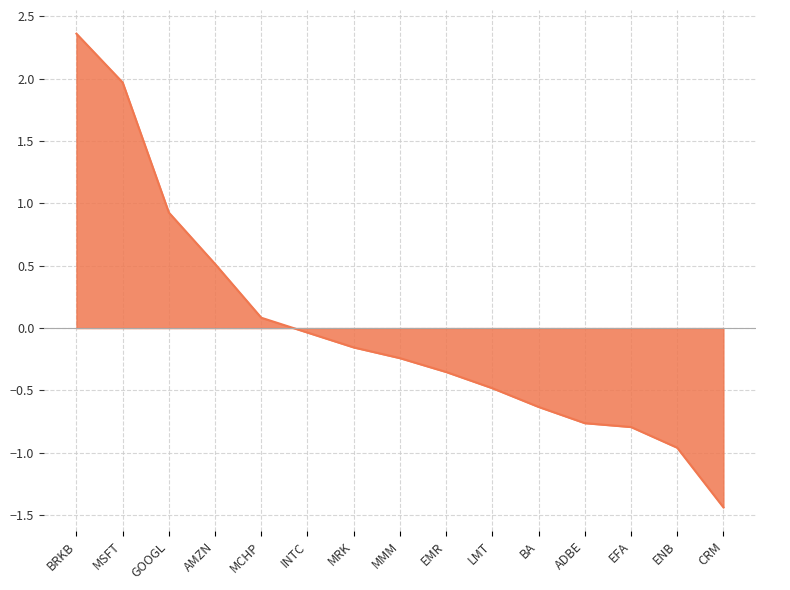

How many values are below 0?

10